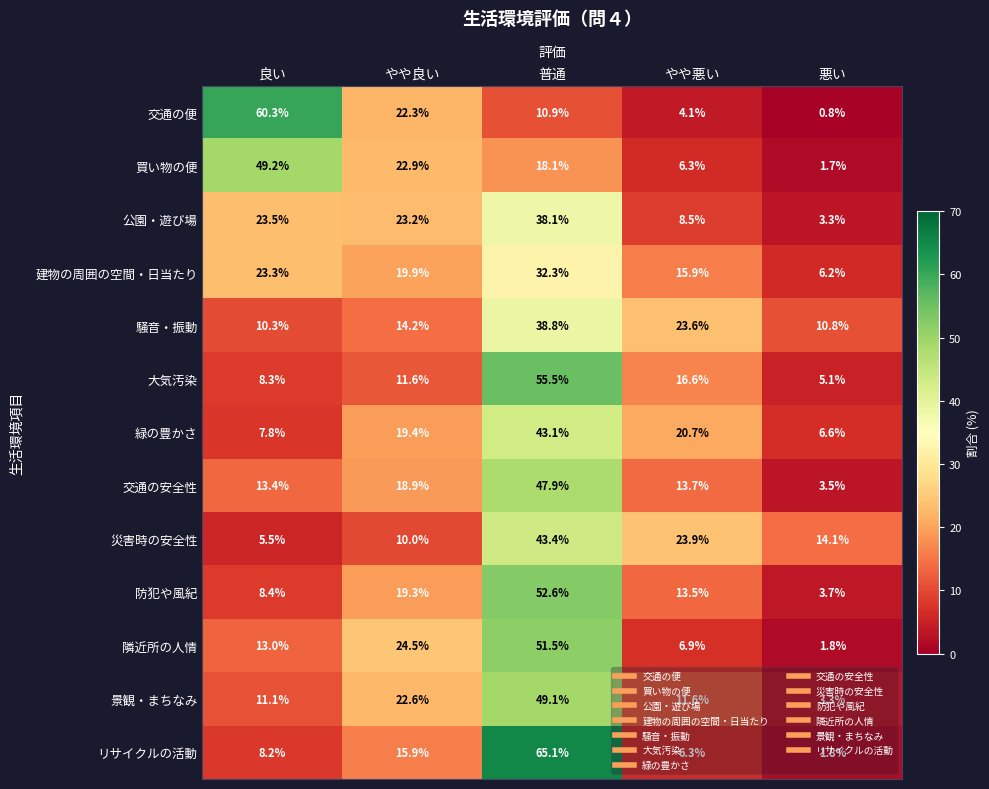

What is the sum of the 災害時の安全性 values at 普通 and やや悪い?

67.3